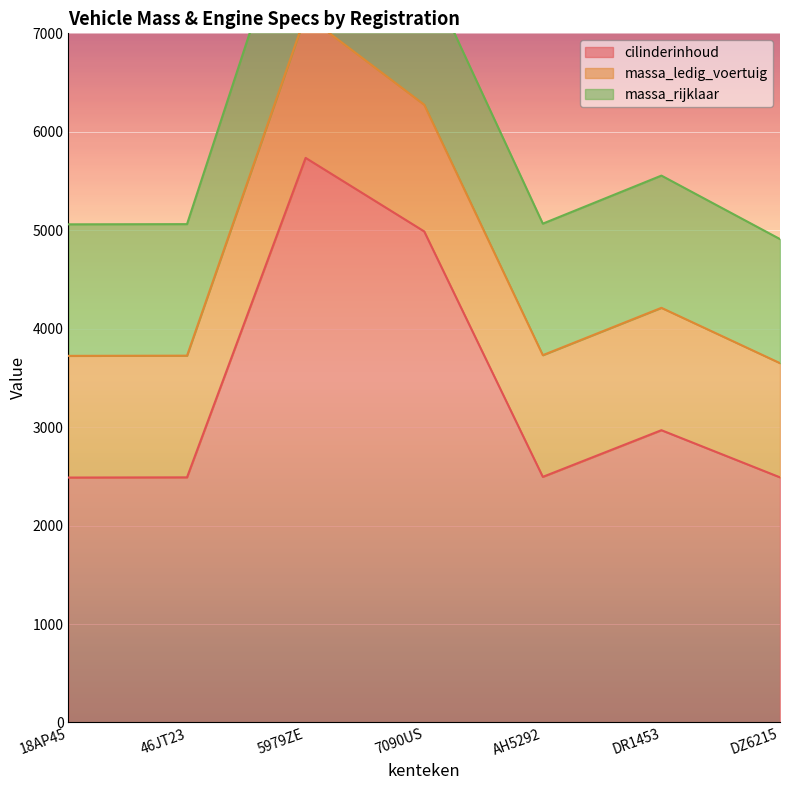

Which label corresponds to the largest value in the chart?

5979ZE